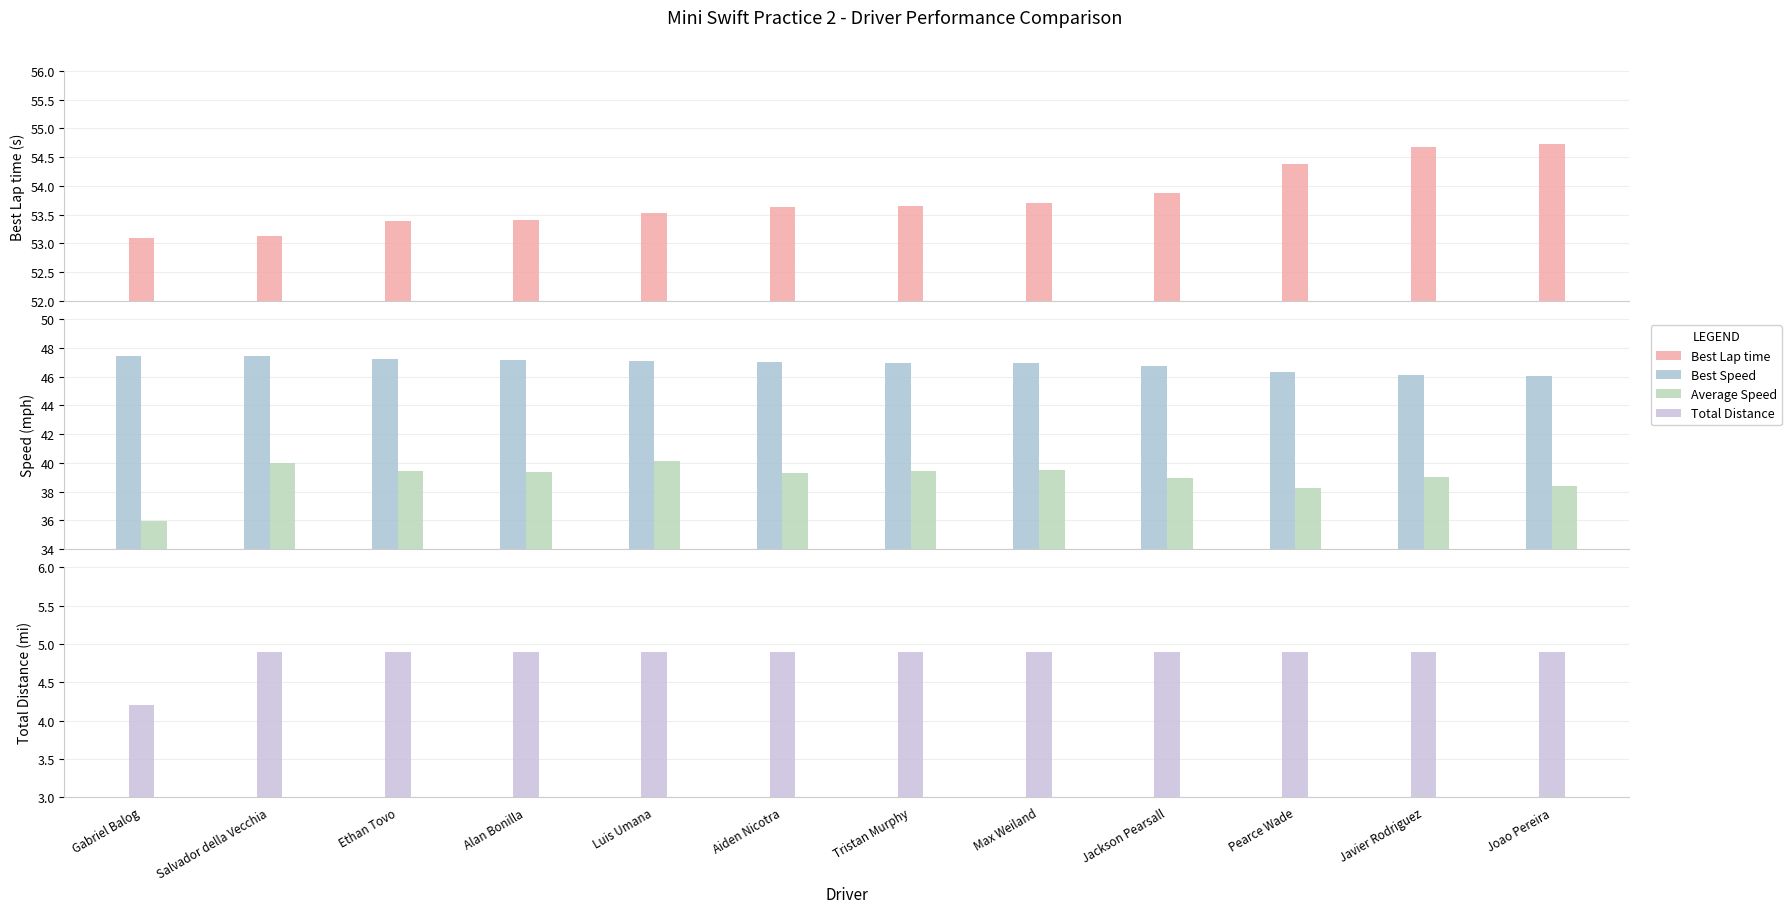

What are all the series names shown in the legend?

Best Lap time, Best Speed, Average Speed, Total Distance